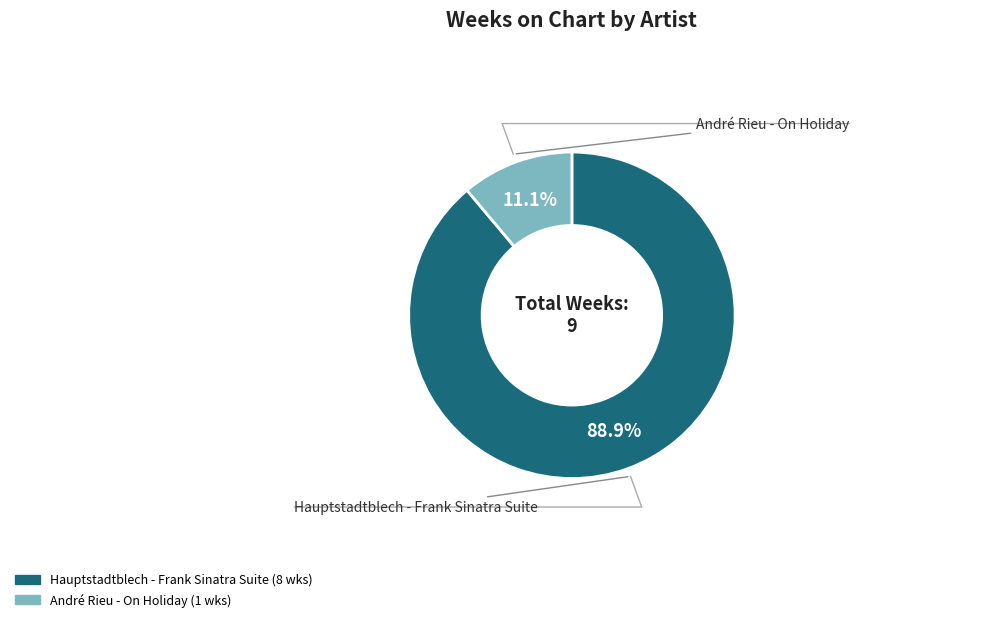

What percentage is the Hauptstadtblech - Frank Sinatra Suite slice, to the nearest percent?

89%